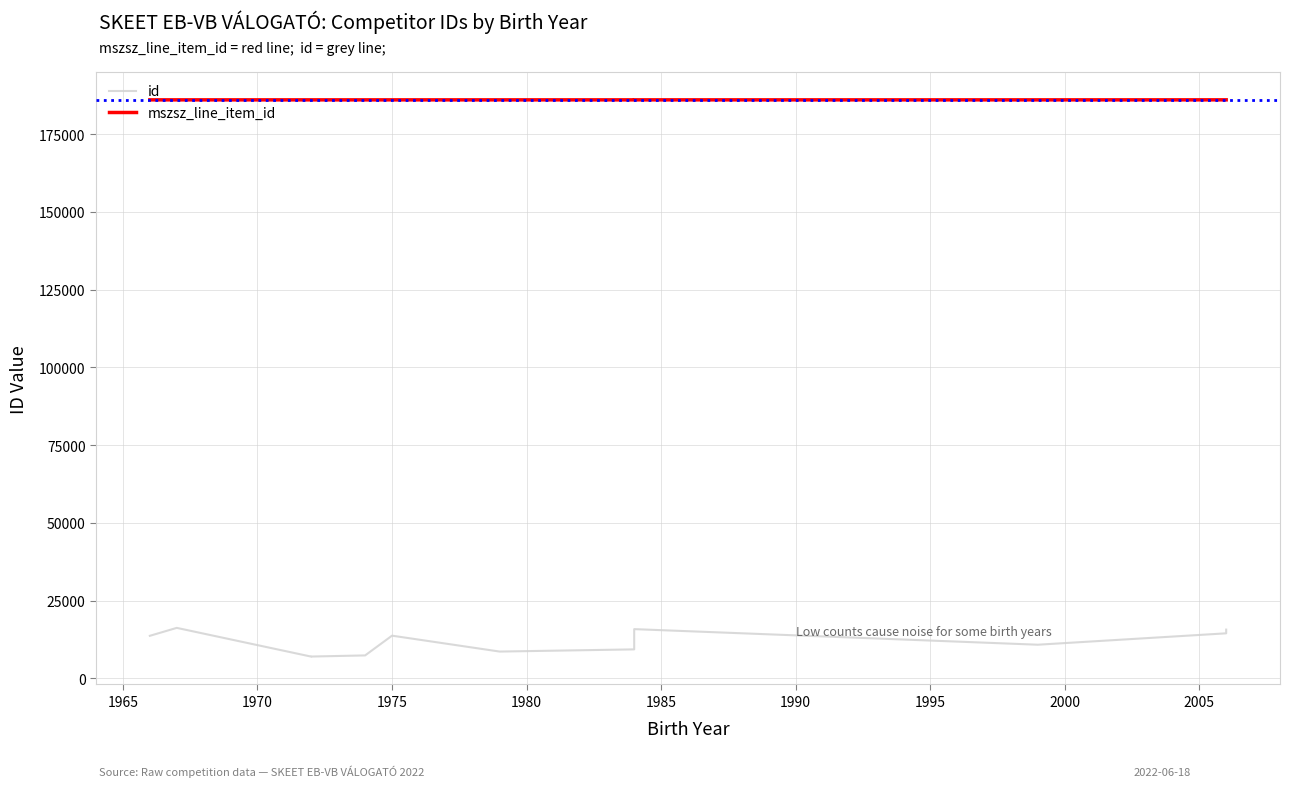

True or false: mszsz_line_item_id has more than 1 points higher than both neighbors.

False